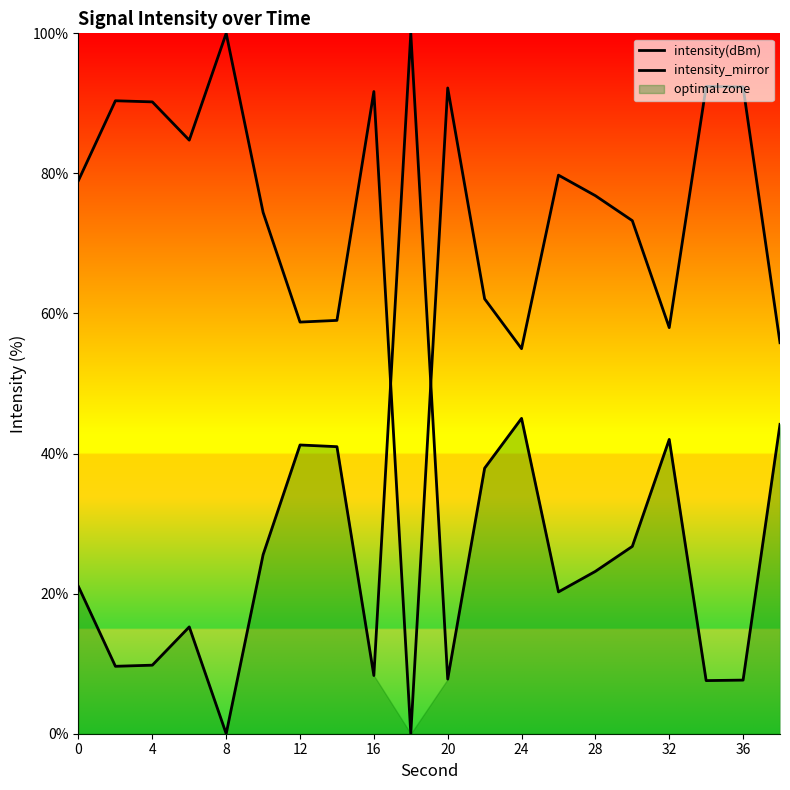

How many values in the intensity(dBm) series exceed 79?

10